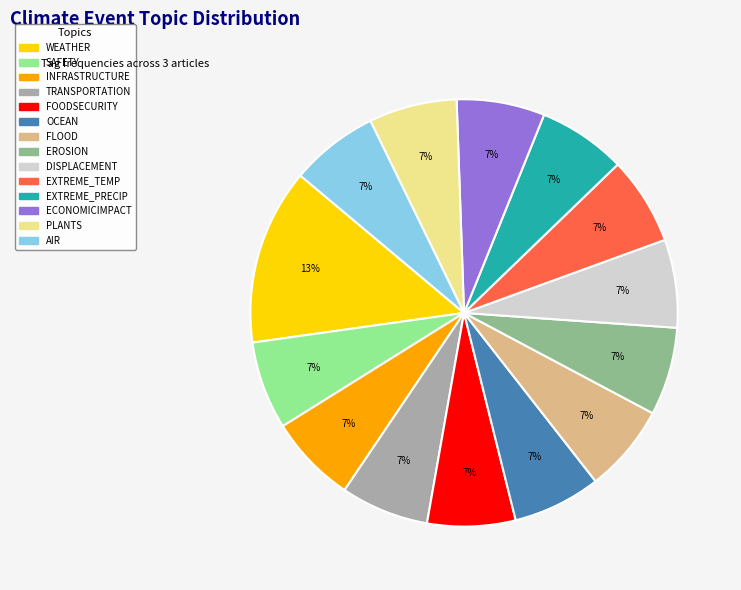

Does DISPLACEMENT represent more than half of the total?

No